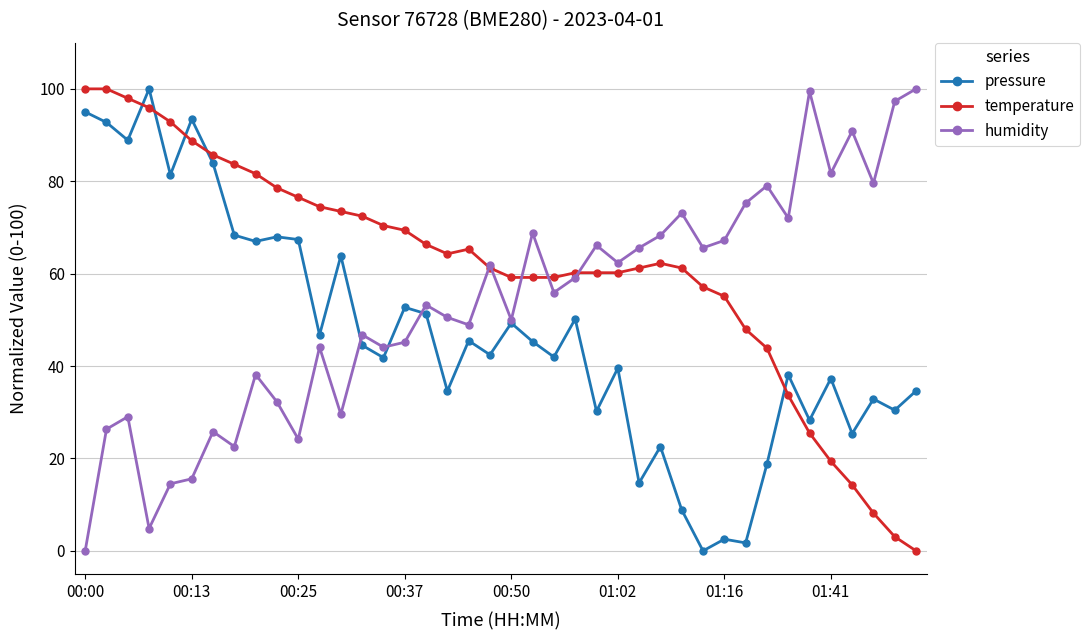

Rank the series by their average value, from highest to lowest.

temperature, humidity, pressure